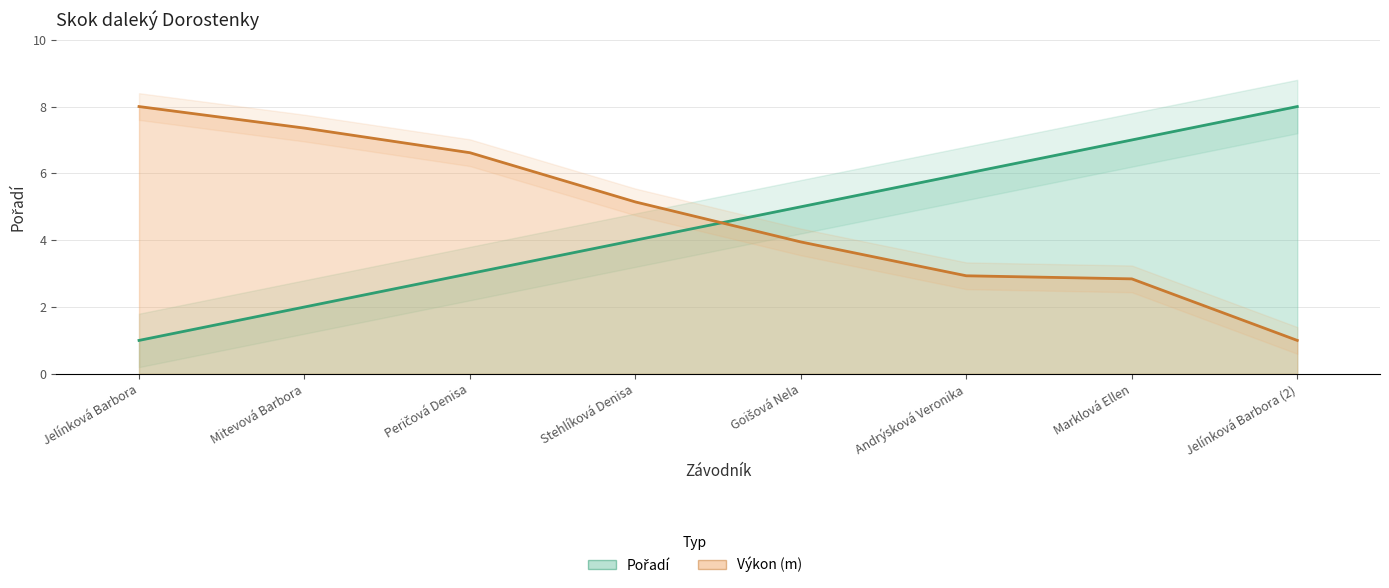

What is the label of the 4th point from the right?

Goišová Nela